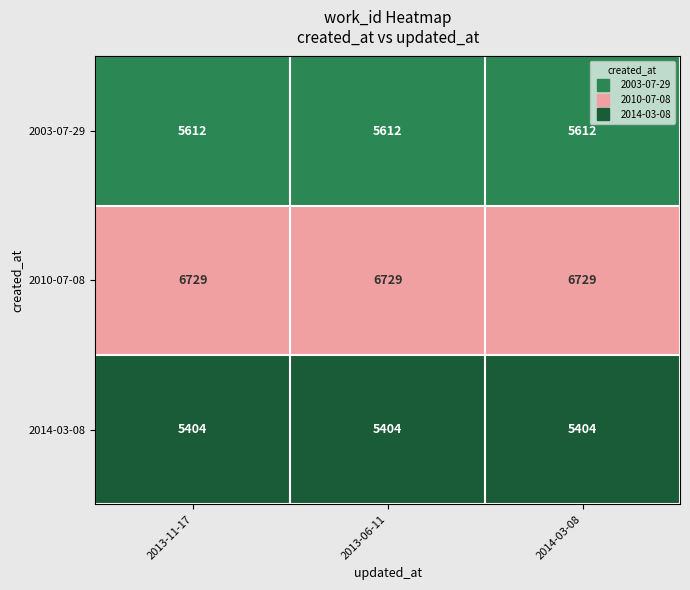

At 2014-03-08, list the series in order from smallest to largest.

2014-03-08, 2003-07-29, 2010-07-08